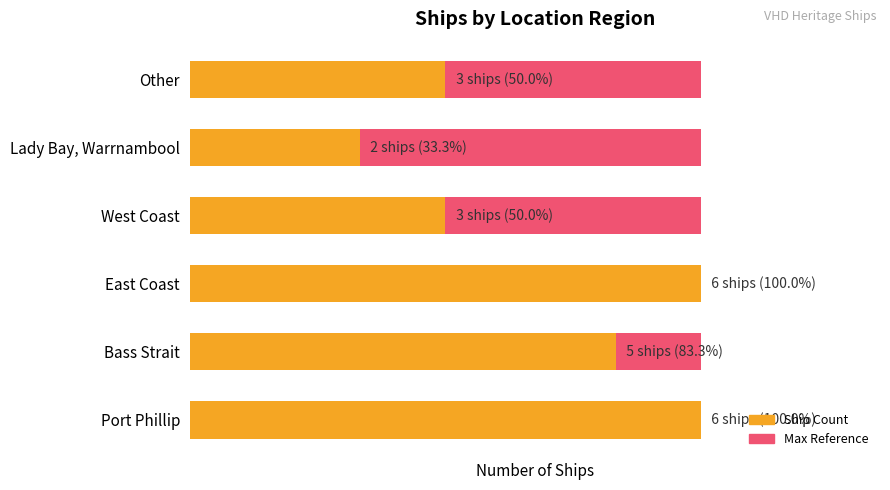

Reading left to right, extract all data points from this chart.

Maximum (relative): 0.6	0.6	0.6	0.6	0.6	0.6
Count of Ships: 6.0	5.0	6.0	3.0	2.0	3.0